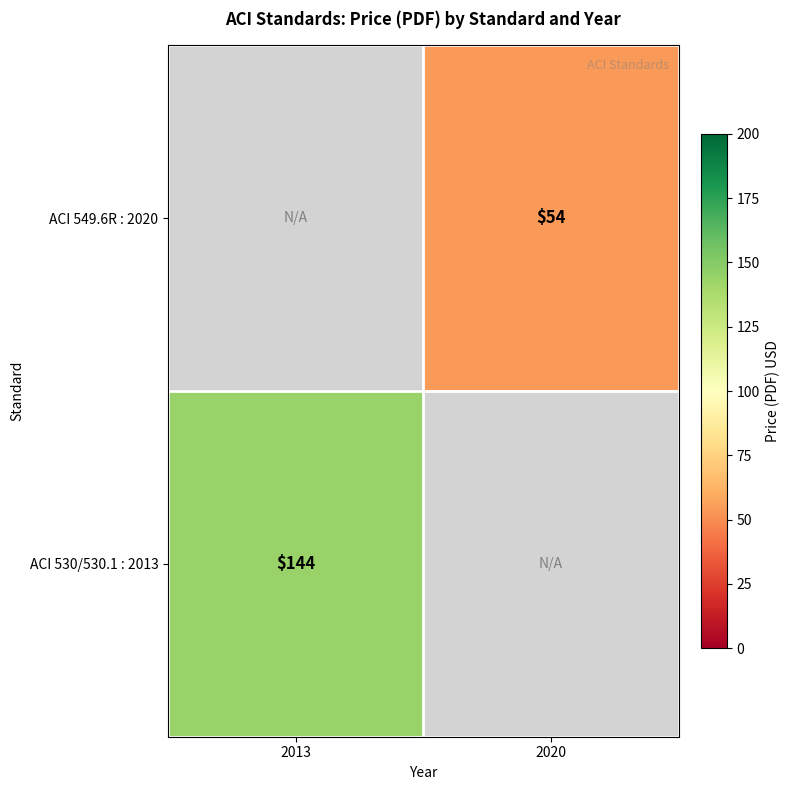

Is it true that ACI 549.6R : 2020 equals 90 at 2020?

False